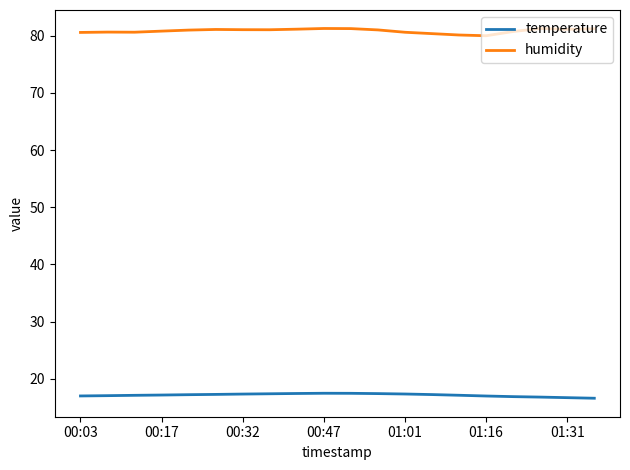

At how many categories does at least one series exceed 26?

20